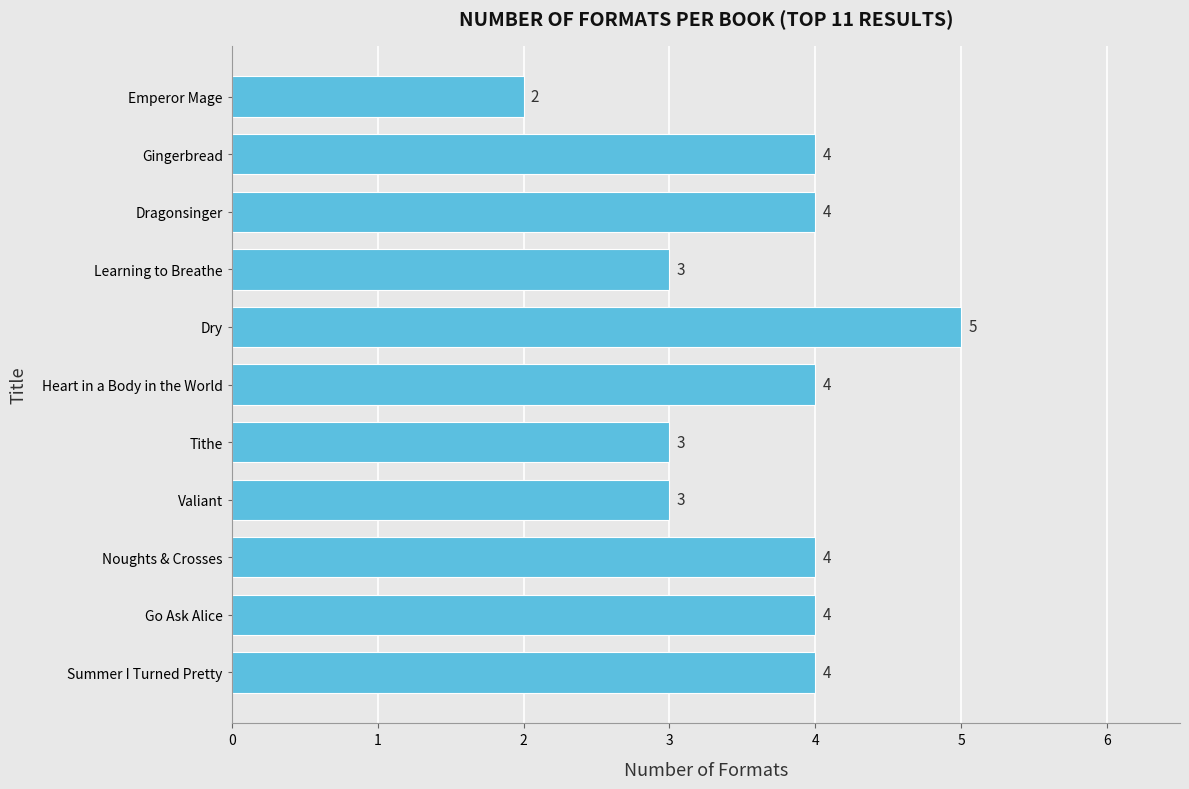

How many values are between 3 and 4?

9